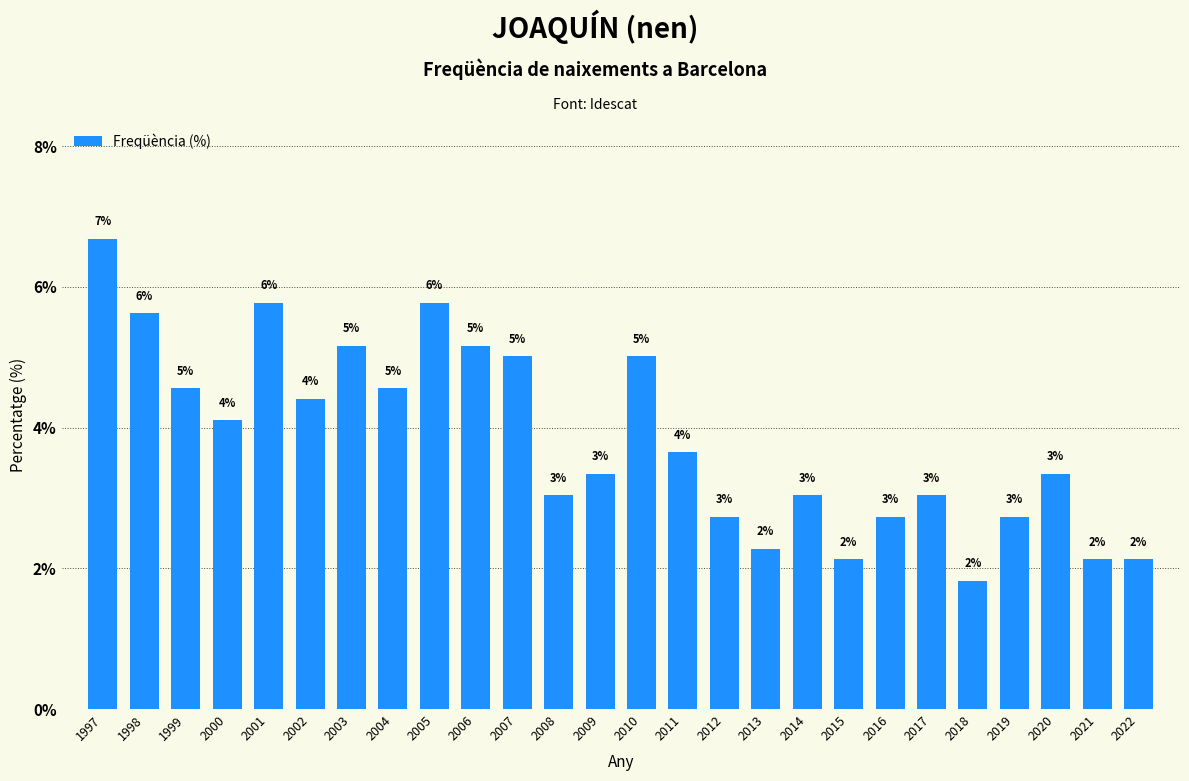

True or false: the data shows 5.6 at 1998.

True